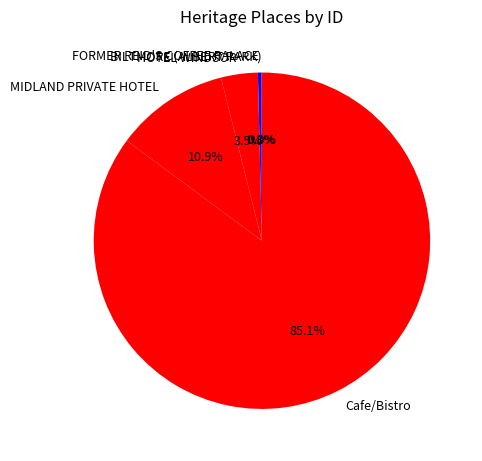

What percentage is NOT represented by MIDLAND PRIVATE HOTEL?

89.1%